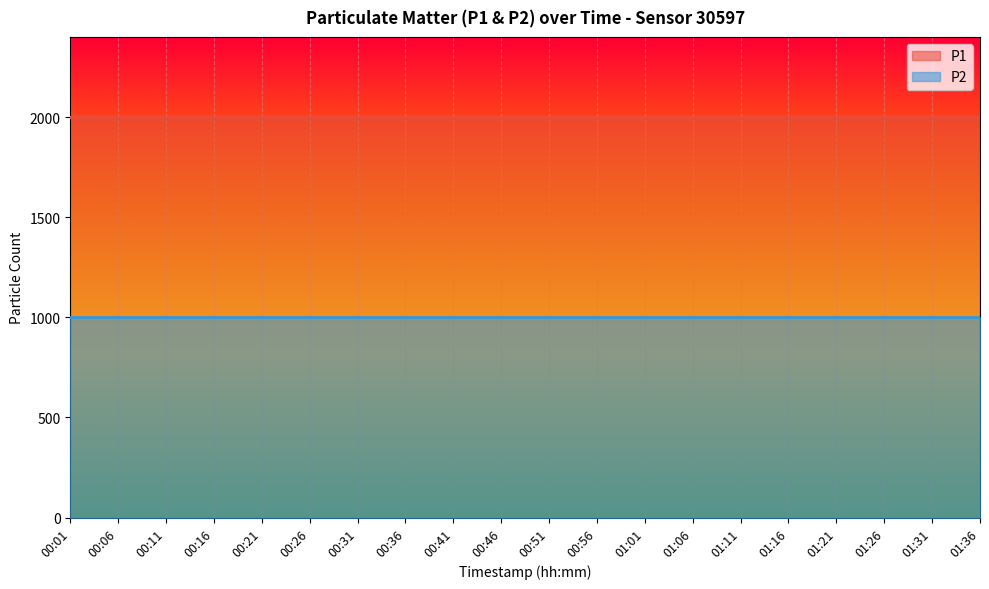

True or false: P1 and P2 cross at least once.

False